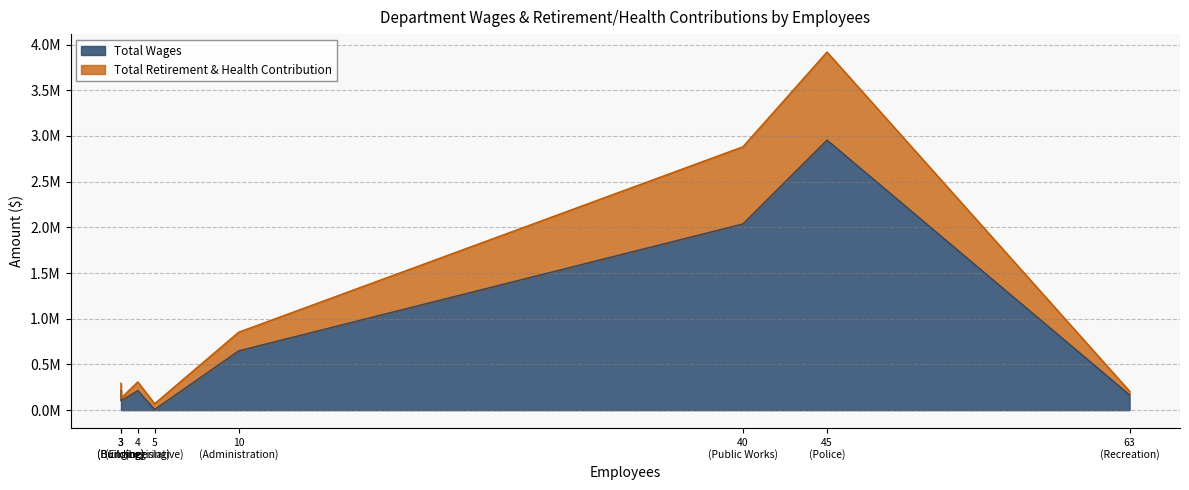

List the labels in order of Total Retirement & Health Contribution value, smallest first.

Building, Recreation, Legislative, Planning, Engineering, Administration, Public Works, Police